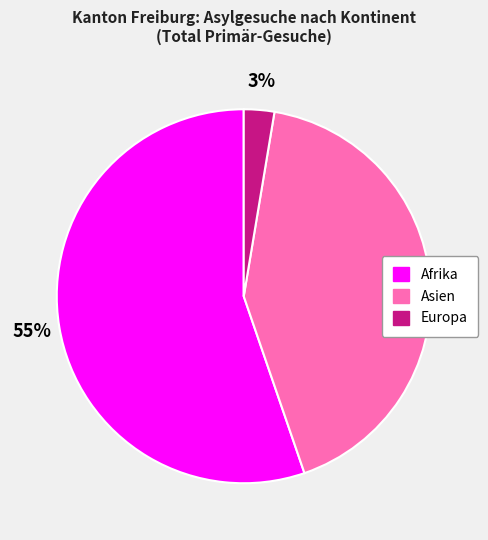

Which category has the biggest portion of the pie?

Afrika